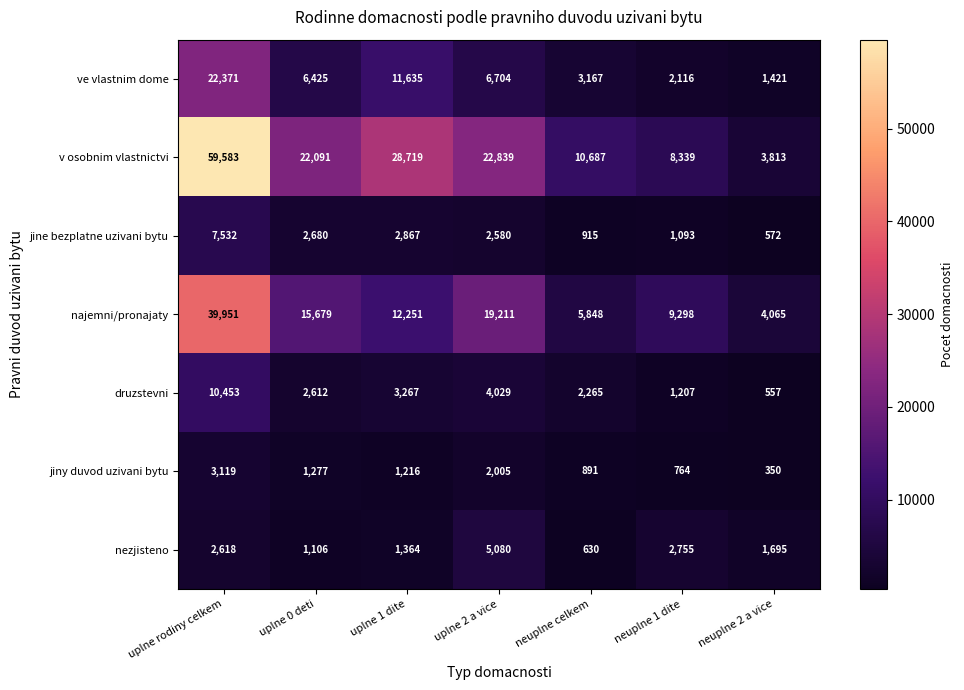

At which category does the chart reach its peak across all series?

uplne rodiny celkem